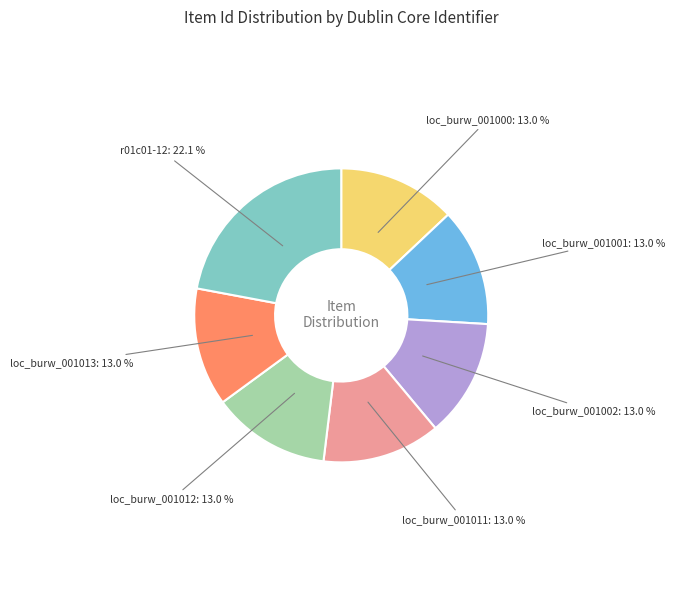

Is there any slice that represents more than half of the pie?

No